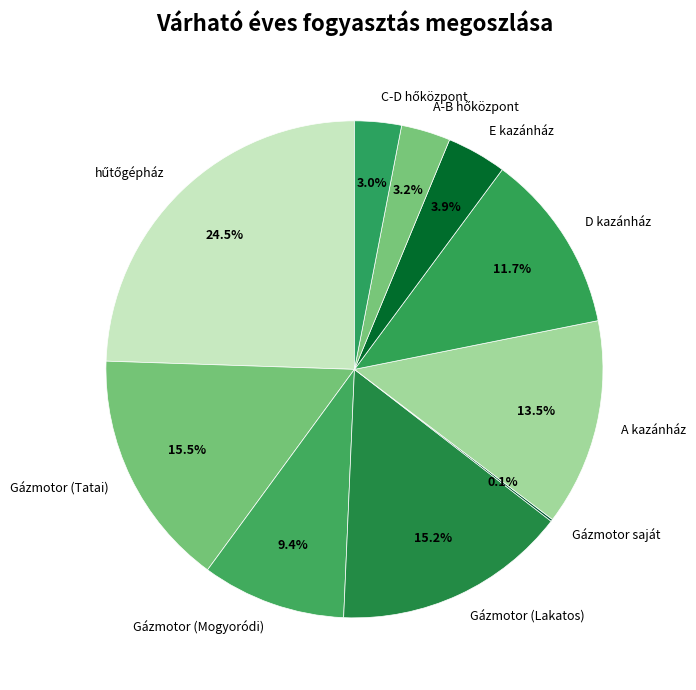

Which has a higher value, Gázmotor (Mogyoródi) or A kazánház?

A kazánház